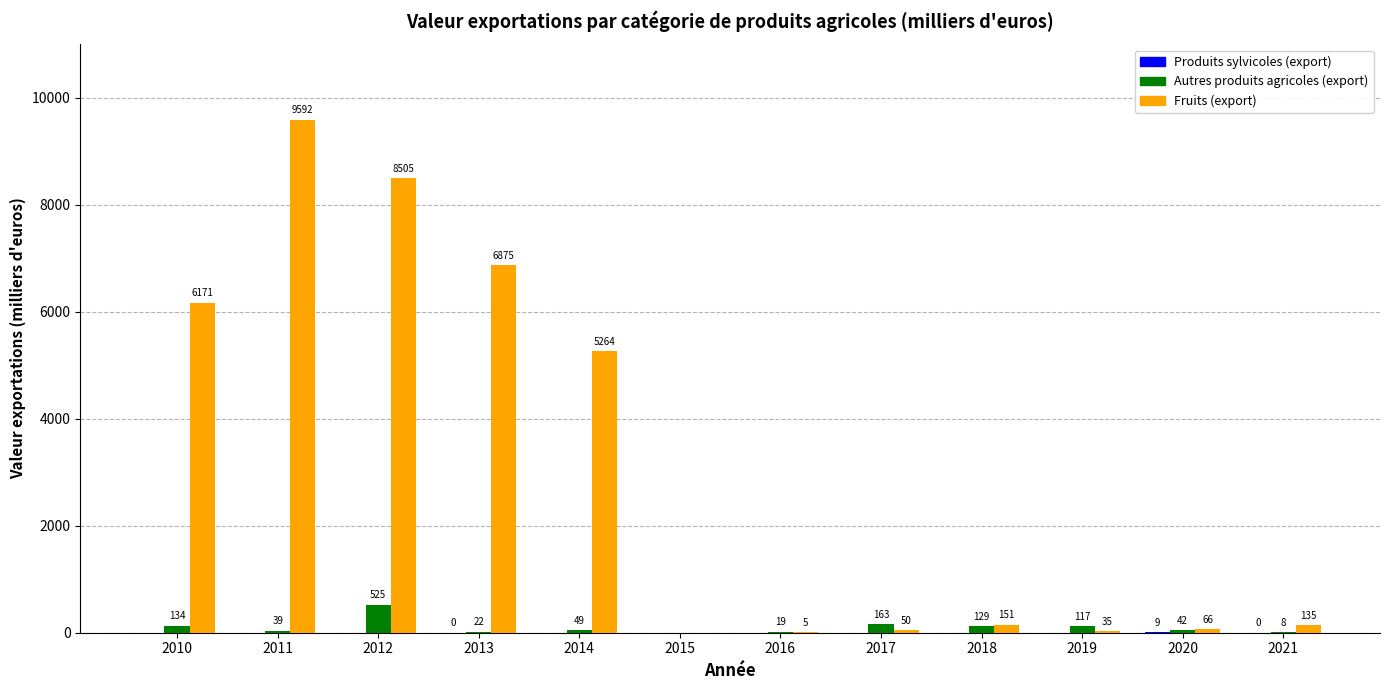

At which category is the sum across all series the highest?

2011